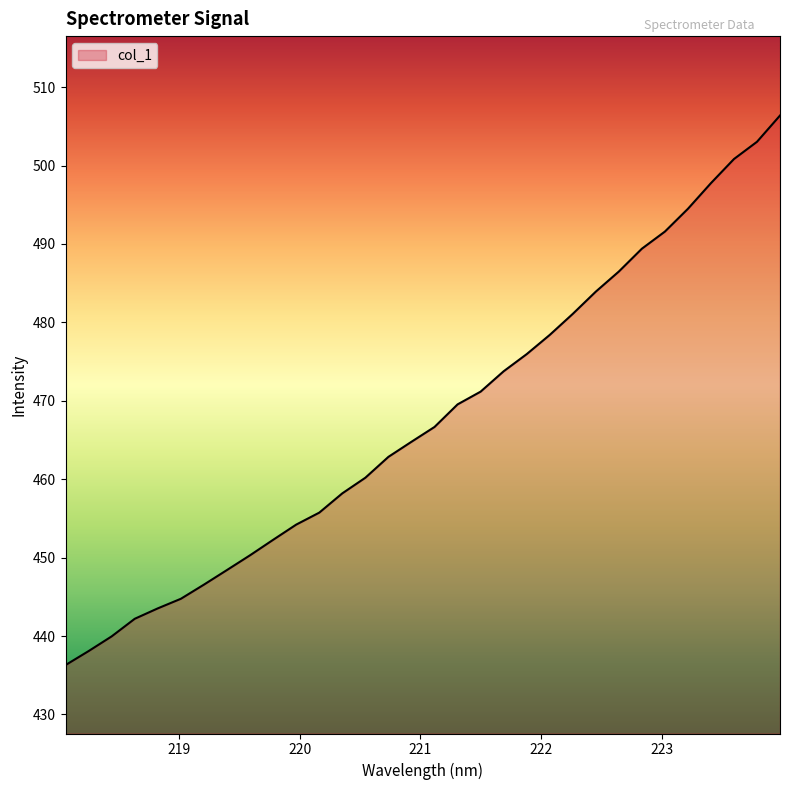

What is the minimum value shown in the chart?

436.3